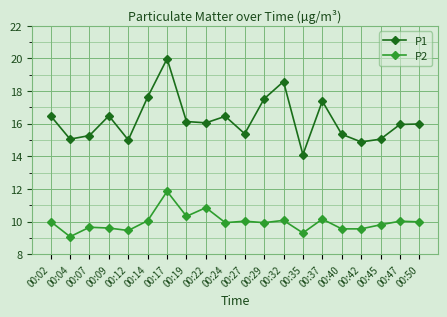

Rank the series at 00:45 from highest to lowest value.

P1, P2